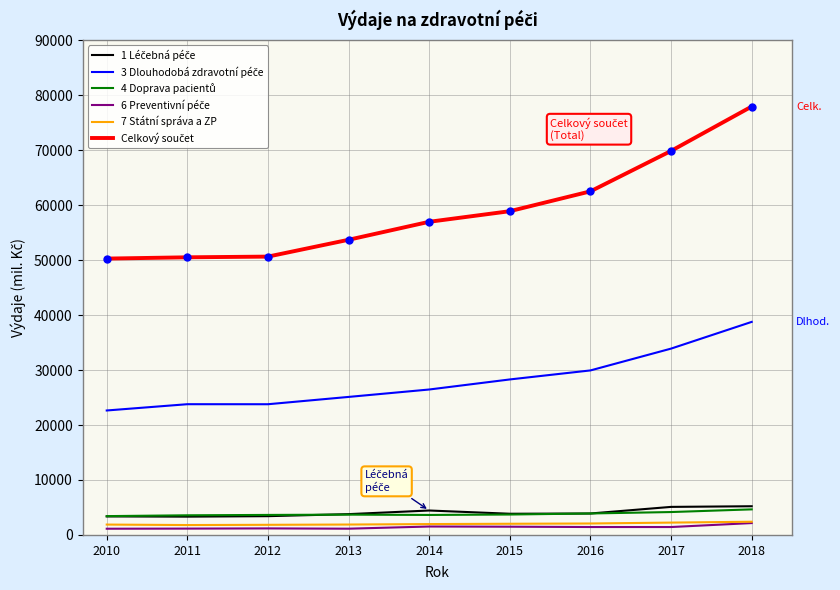

At which category does the chart reach its peak across all series?

2018